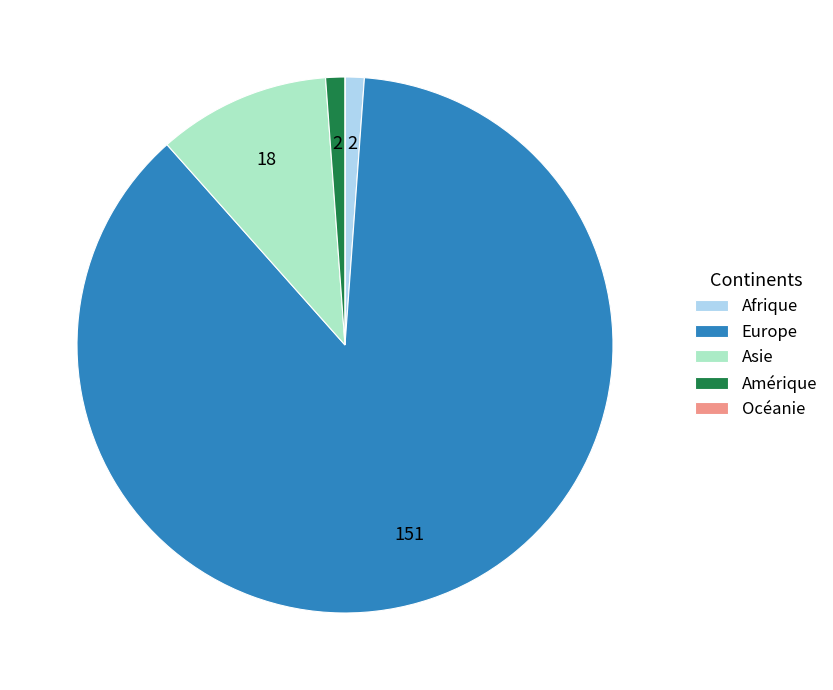

Approximately how many times larger is the value at Asie compared to Amérique?

9.0